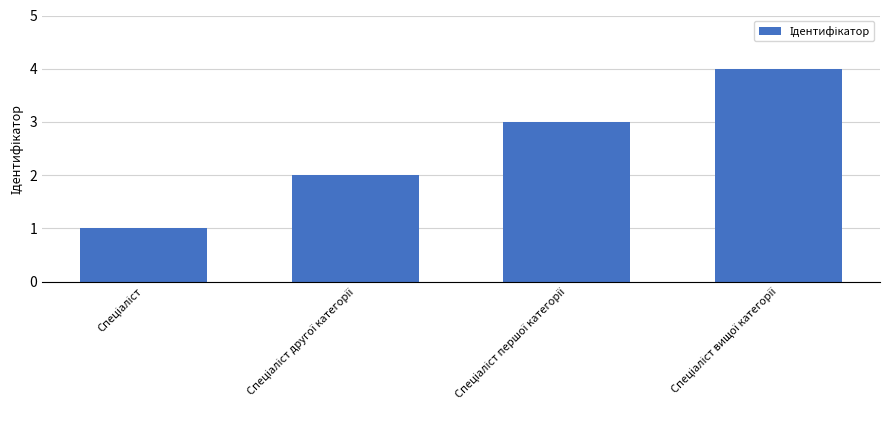

What is the difference between the maximum and minimum values?

3